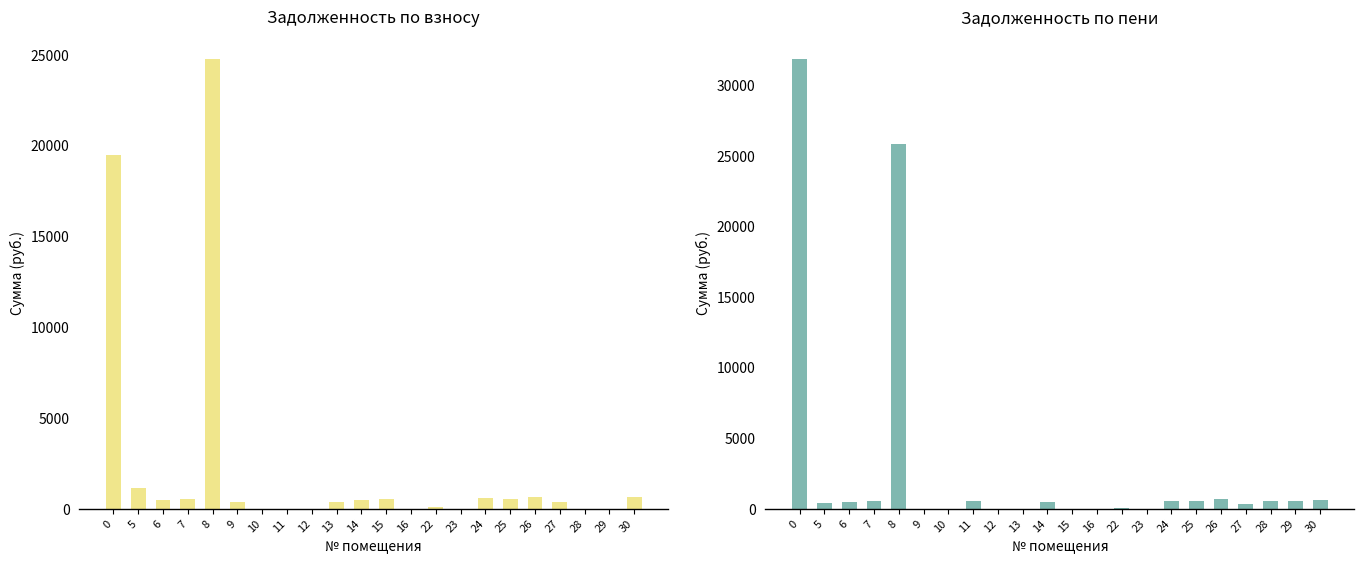

Rank the series by their maximum value, from highest to lowest.

задолженность (пени), задолженность (взнос)